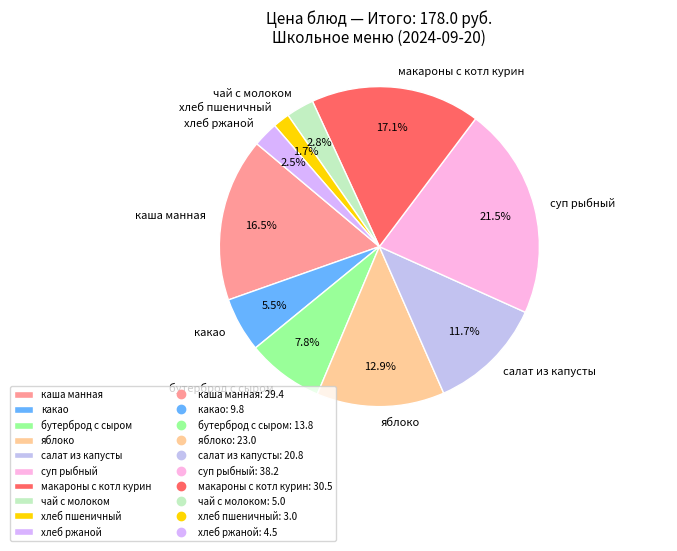

How many segments does this pie chart have?

10